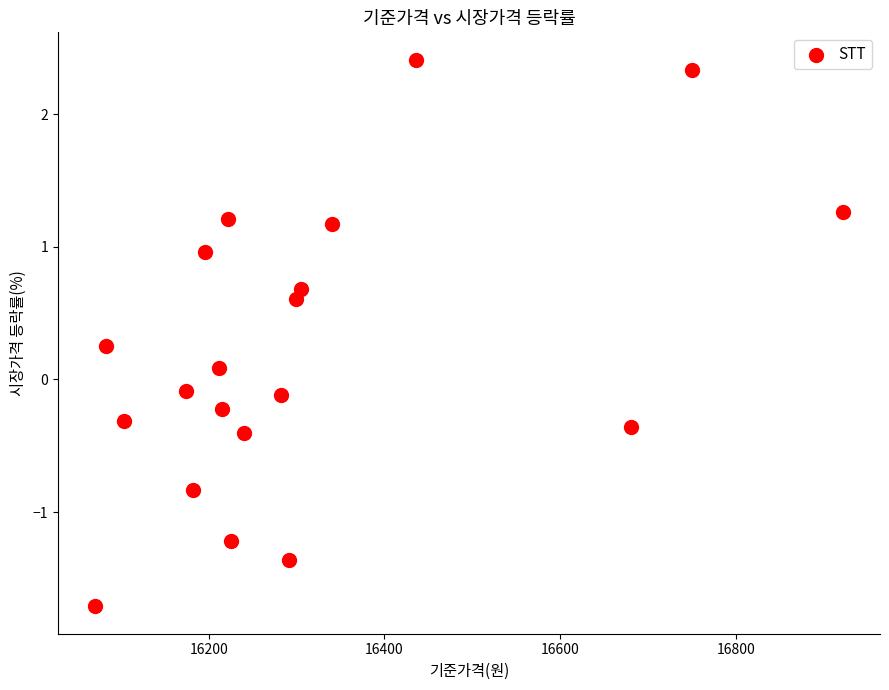

What is the range of Y values (max minus min)?

4.1